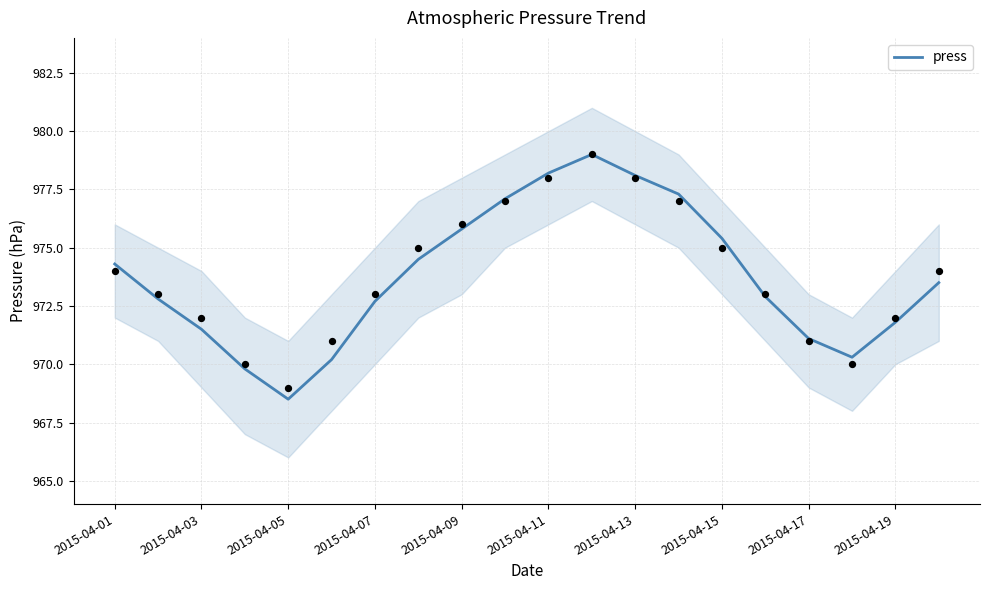

The value of press at 2015-04-09 is 250.2. True or false?

False